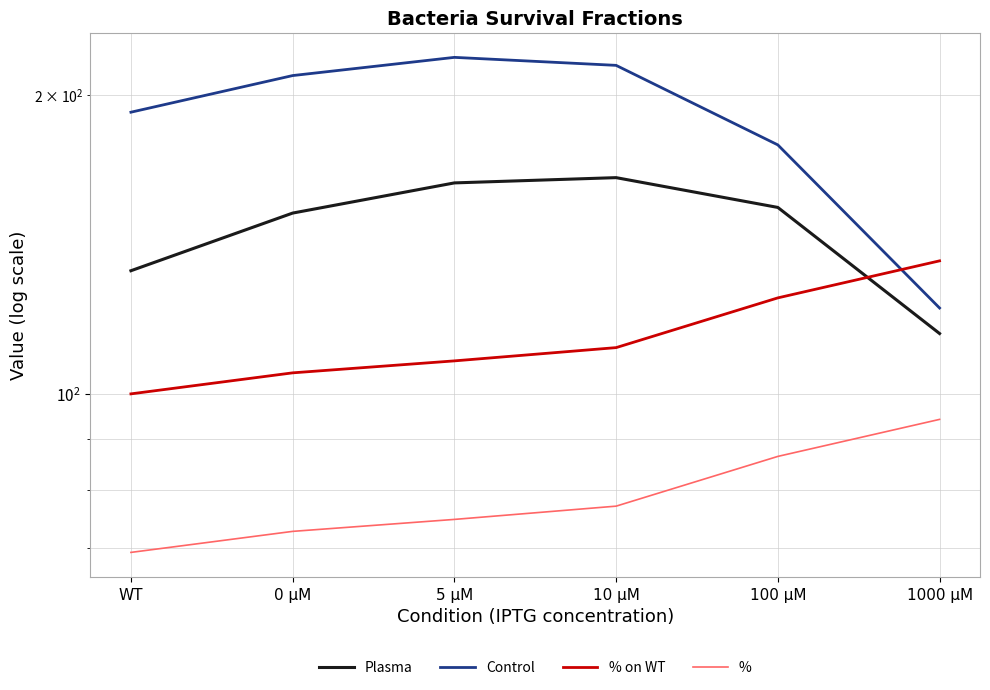

How many distinct data groups are displayed?

4